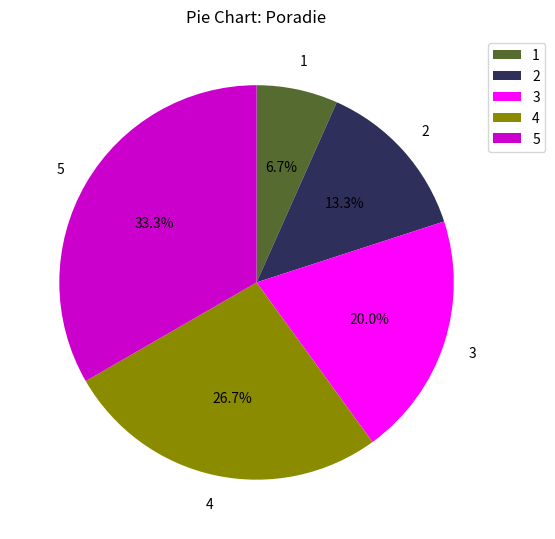

How many segments does this pie chart have?

5